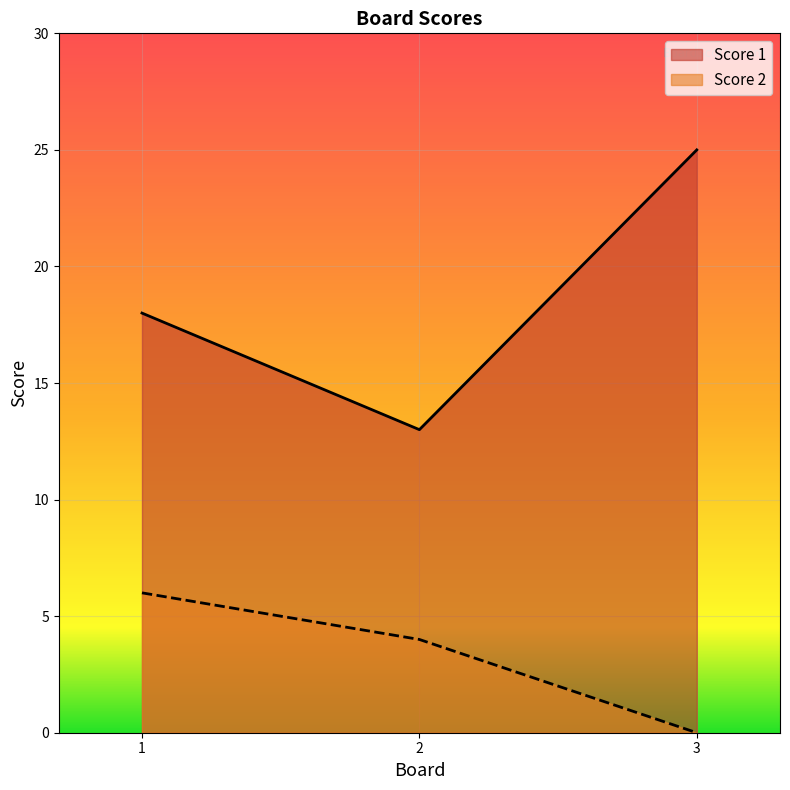

At which category is the sum across all series the highest?

3